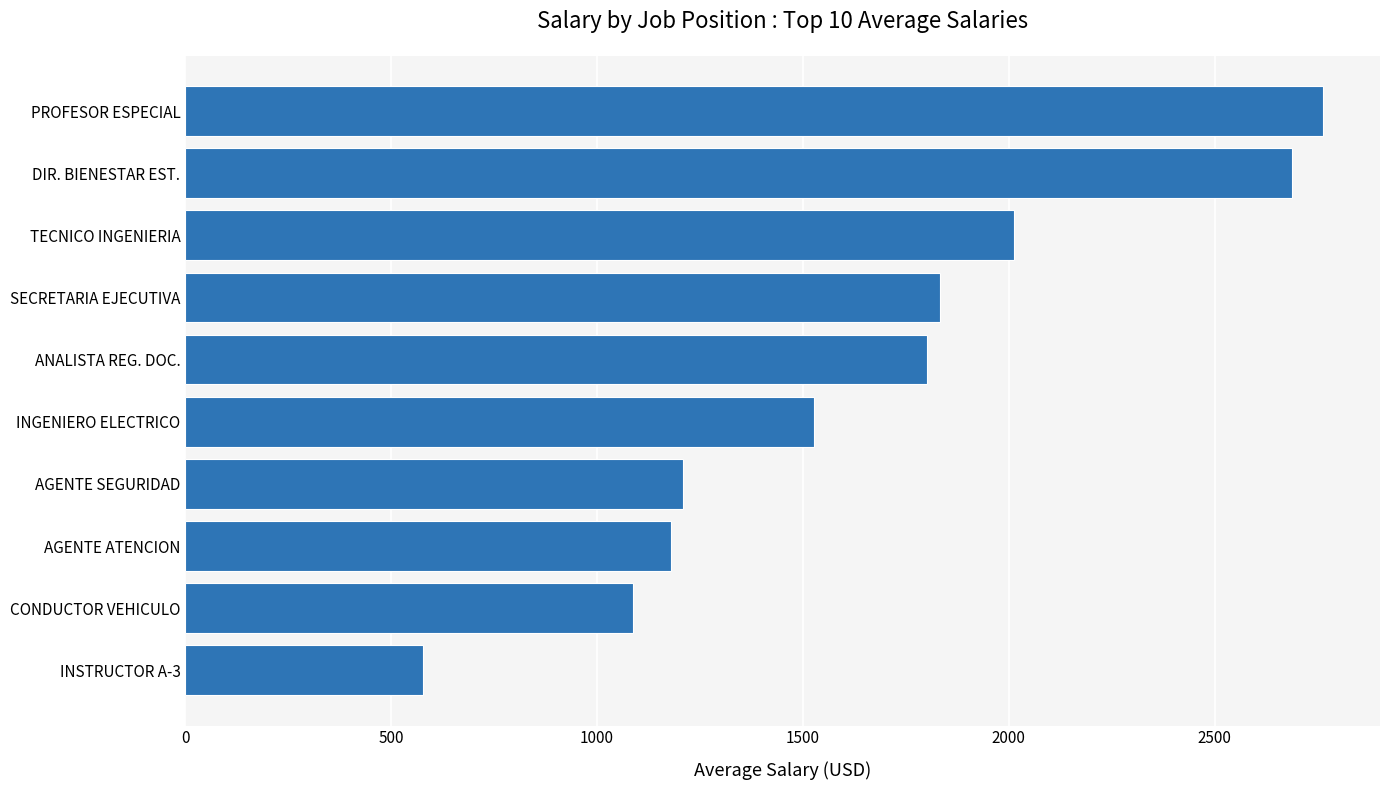

What is the approximate value at DIR. BIENESTAR EST.?

2687.5